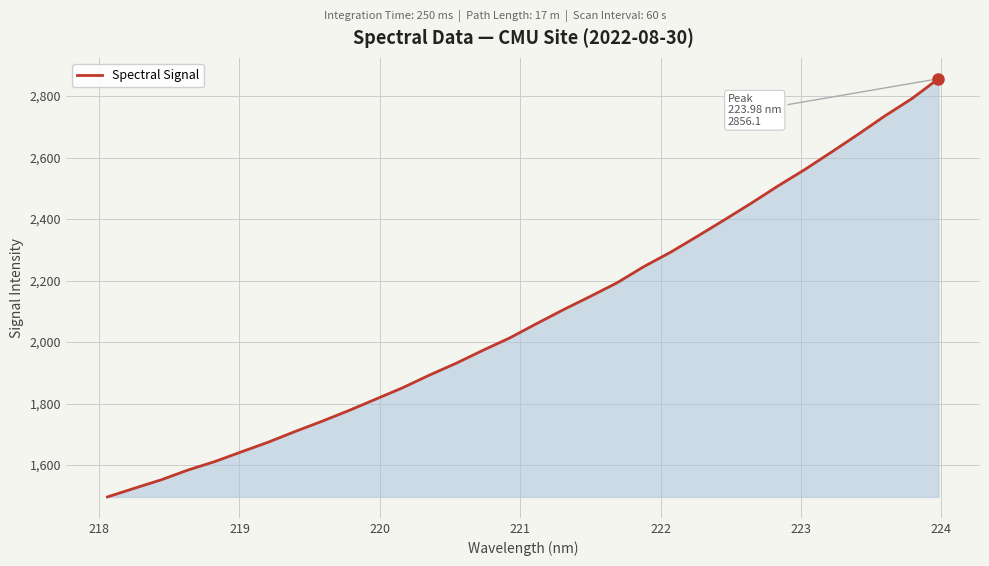

What is the maximum value shown in the chart?

2856.1